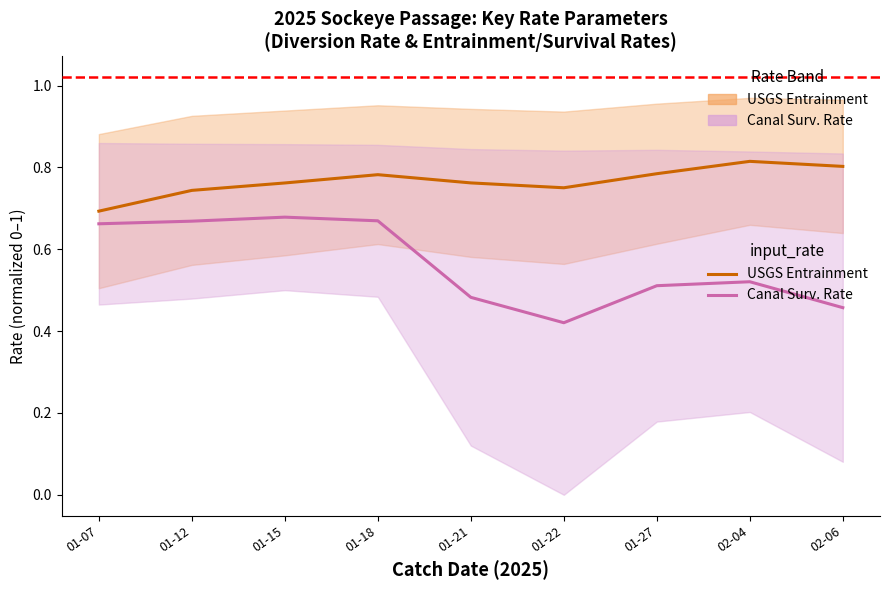

Which label corresponds to the smallest value in the chart?

01-22